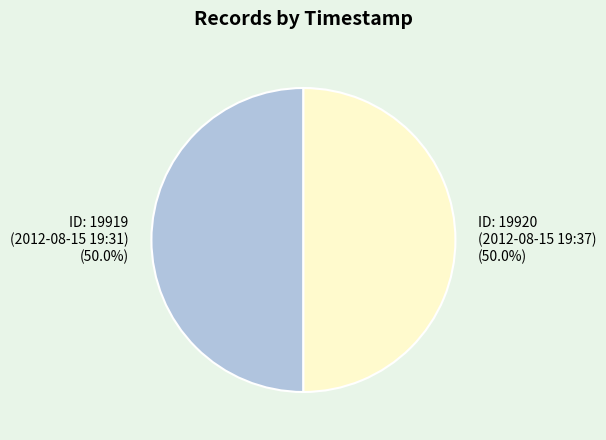

What is the ratio of the value at ID: 19920 (2012-08-15 19:37) to the value at ID: 19919 (2012-08-15 19:31)?

1.0